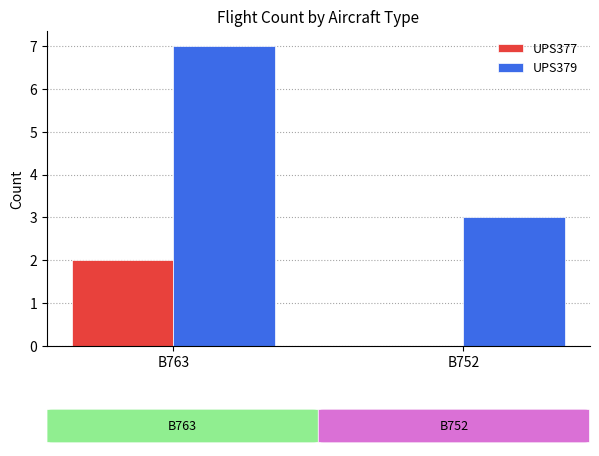

What is the total value across all series at B763?

9